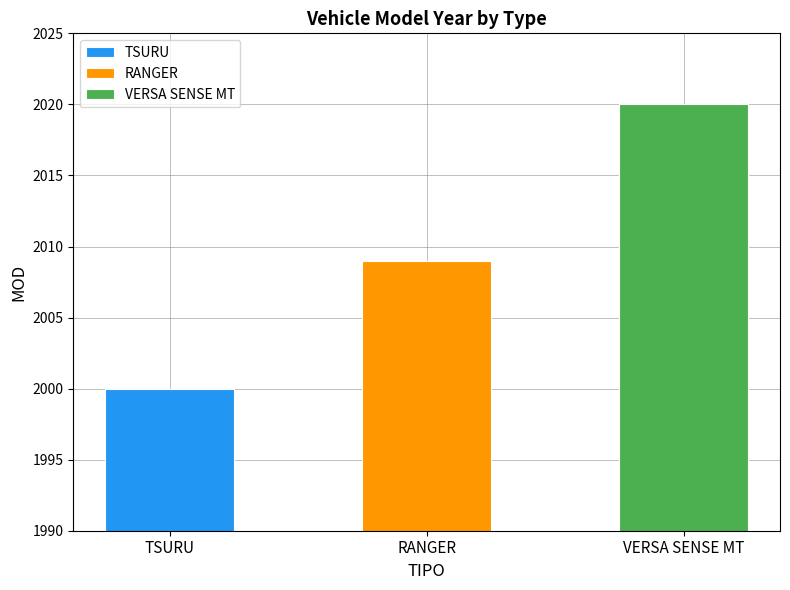

At which label does the data first exceed 2009?

VERSA SENSE MT